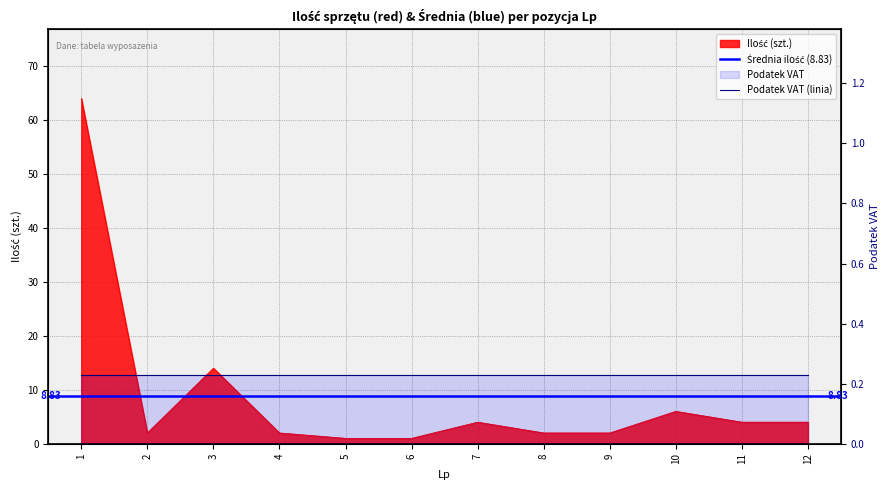

The value at 4 is 2. True or false?

True